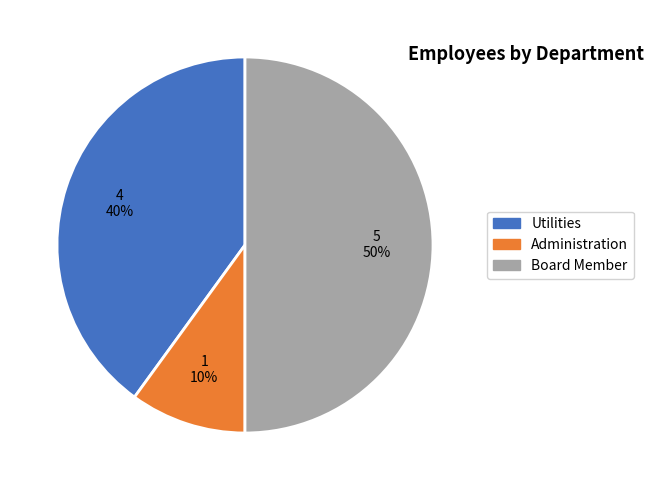

How many segments does this pie chart have?

3